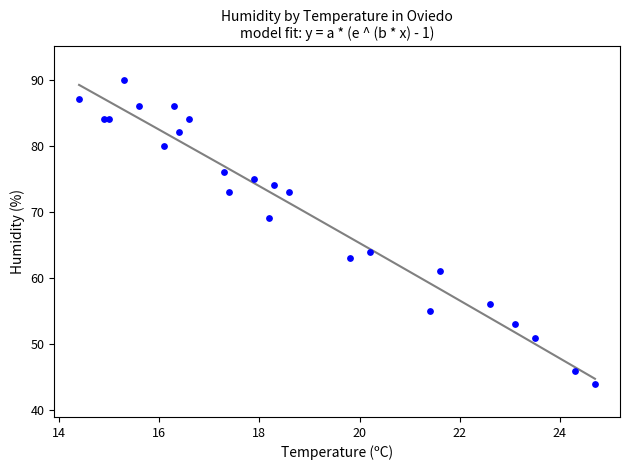

What Y value in the scatter plot is closest to 67?

69